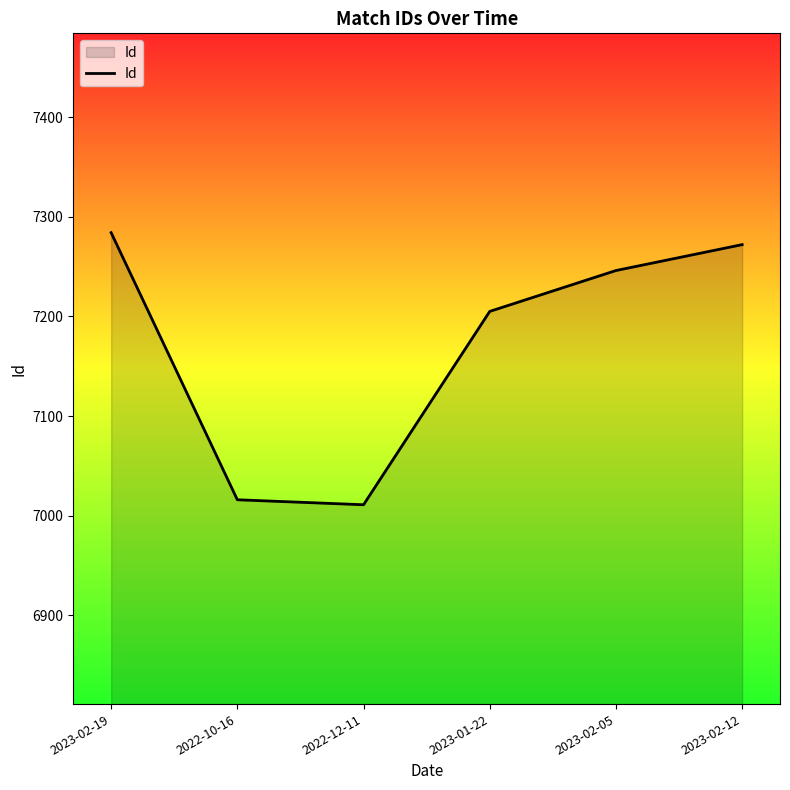

What is the difference between the values at 2023-02-19 and 2022-12-11?

273